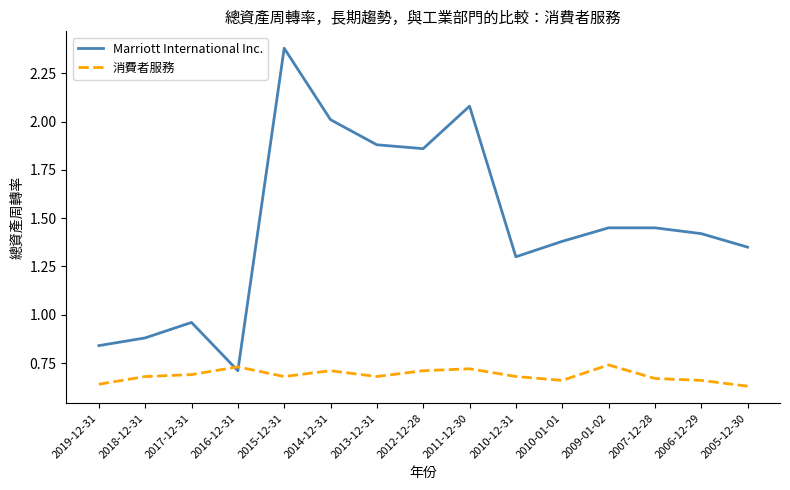

What position from the left is 2015-12-31?

5